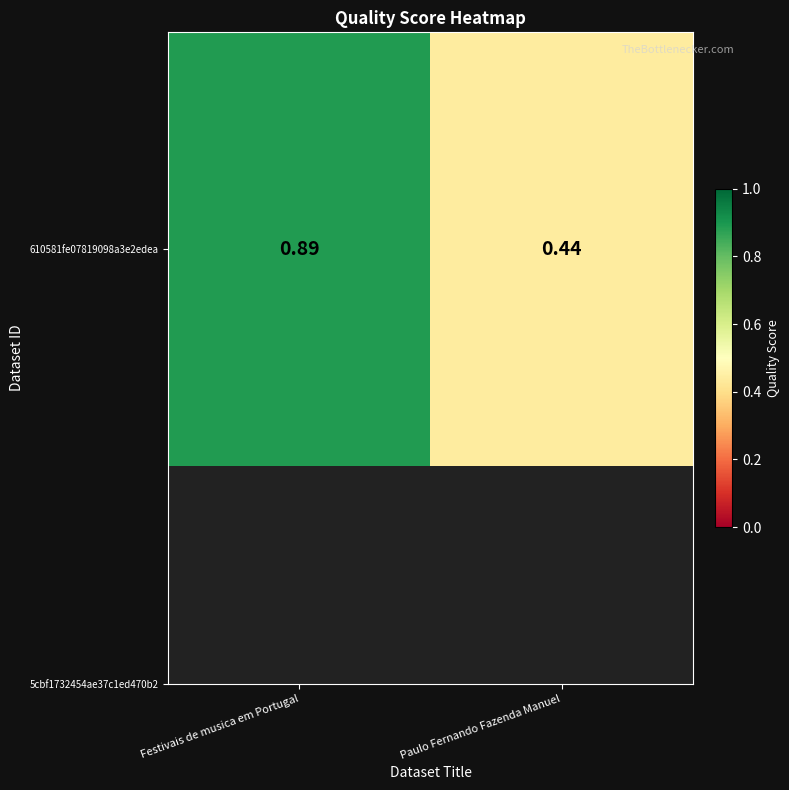

The chart shows a value of 1.5 at Festivais de musica em Portugal. True or false?

False